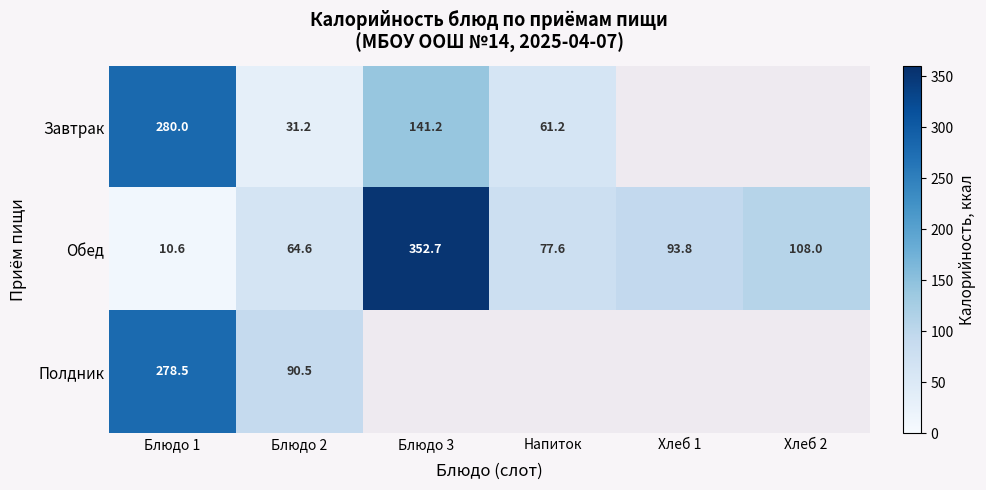

The value of Обед at Хлеб 1 is 47.3. True or false?

False